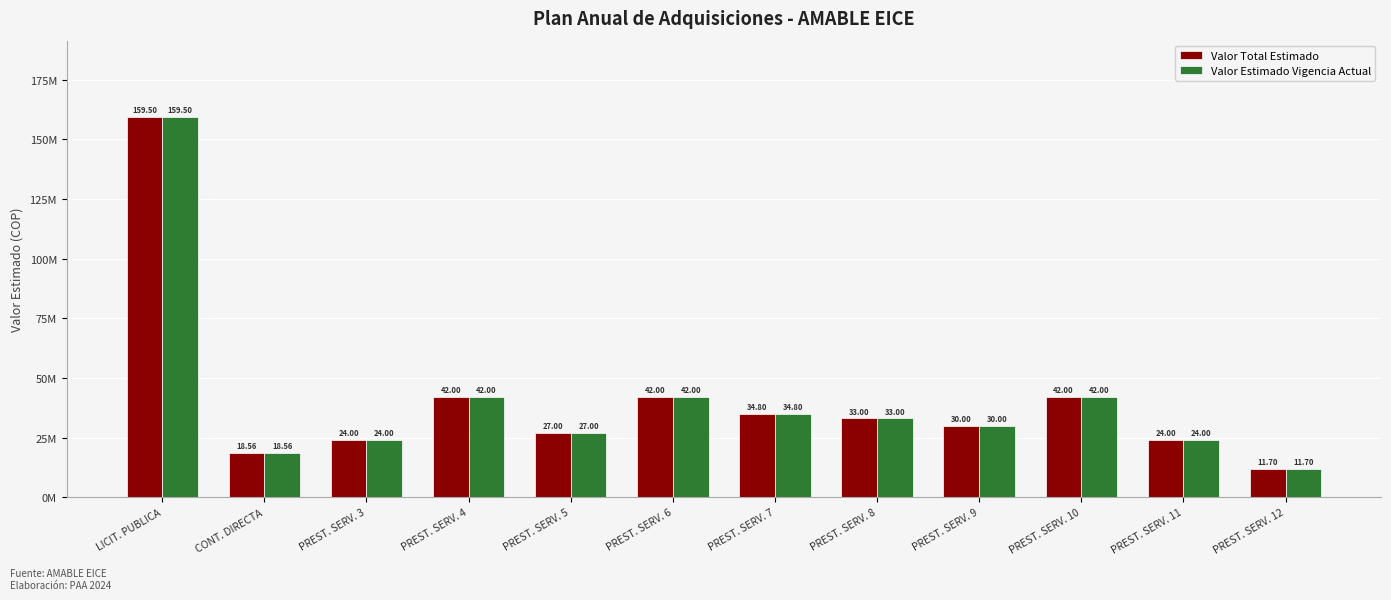

What are all the series names shown in the legend?

Valor Total Estimado, Valor Estimado Vigencia Actual